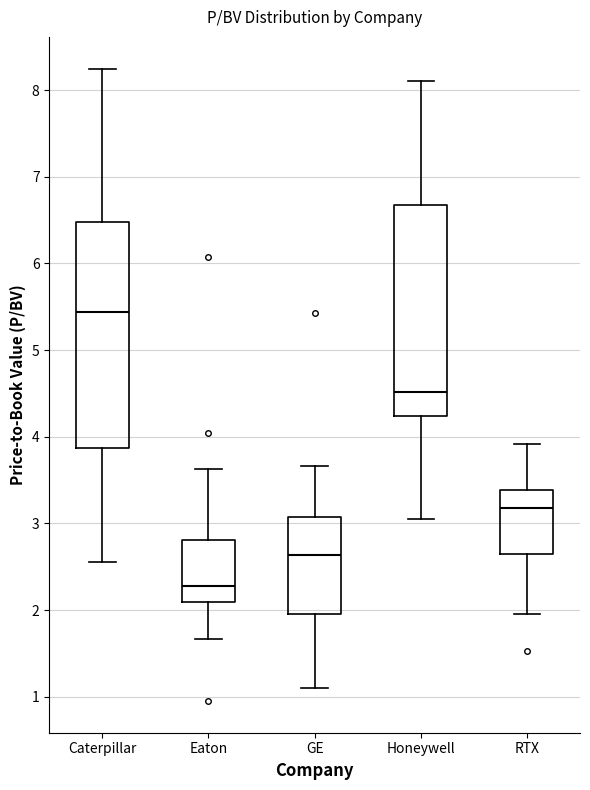

Which box is the tallest, from its lower edge to its upper edge?

Caterpillar